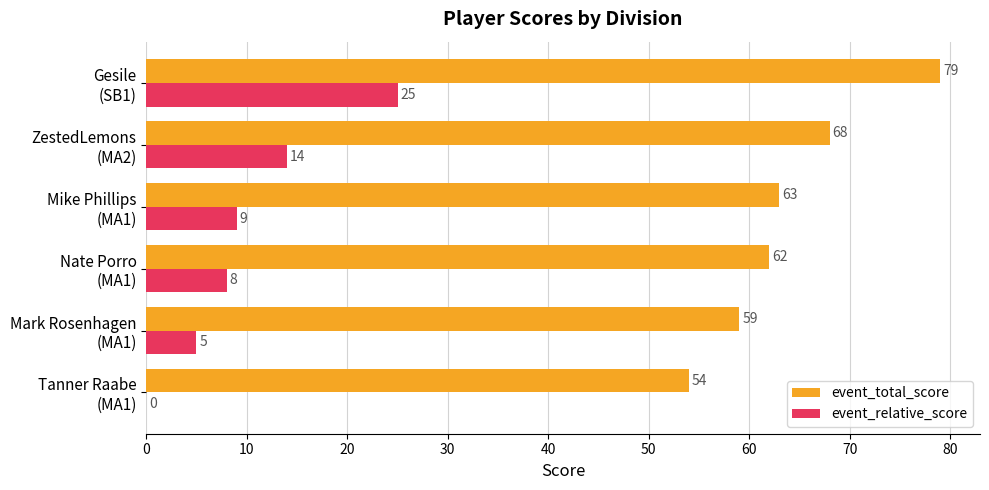

What is the sum of all event_total_score values?

385